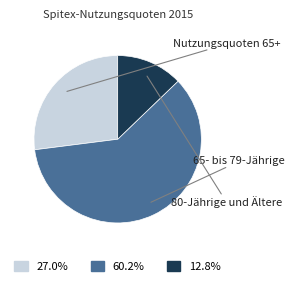

Which category has the smallest portion of the pie?

80-Jährige und Ältere